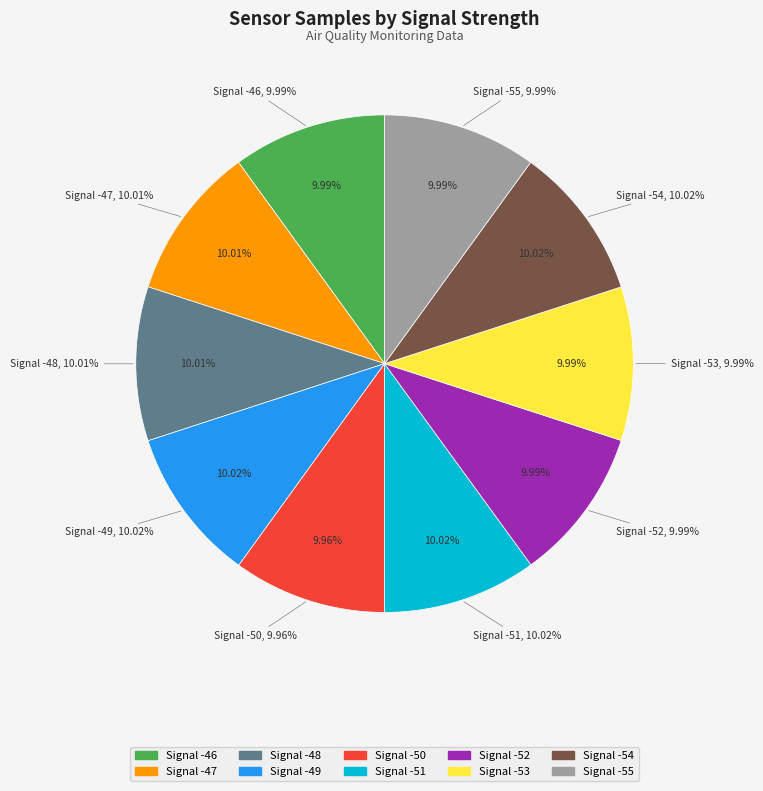

Count the number of slices in the pie.

10